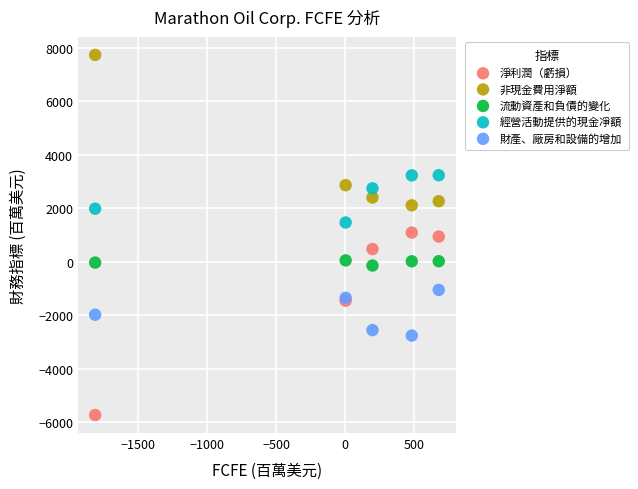

Which series has the largest Y range (max minus min)?

淨利潤（虧損）